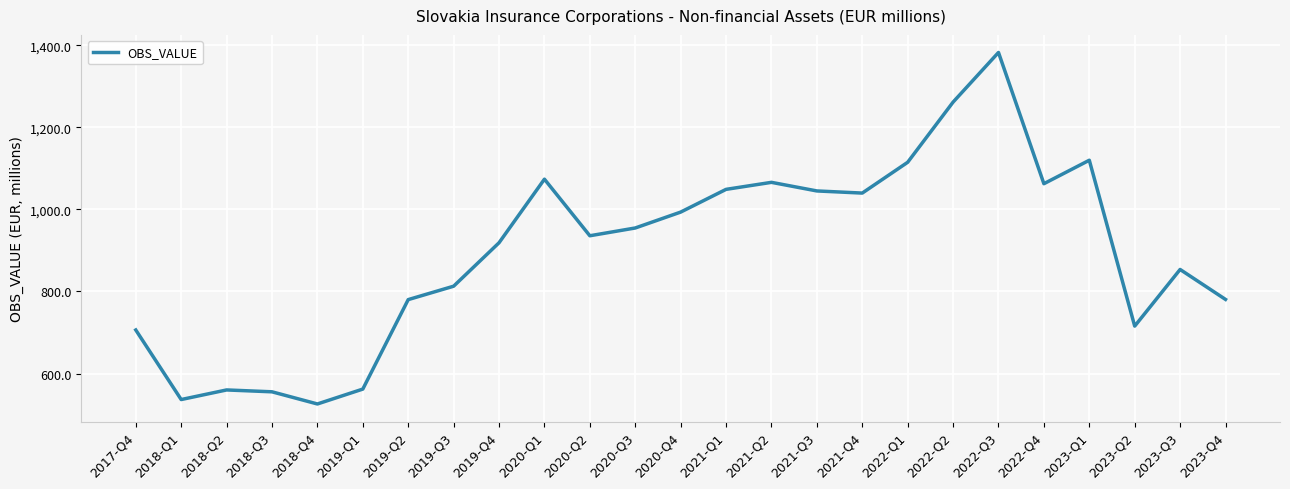

How many interior local peaks (higher than both neighbors) does the data have?

6